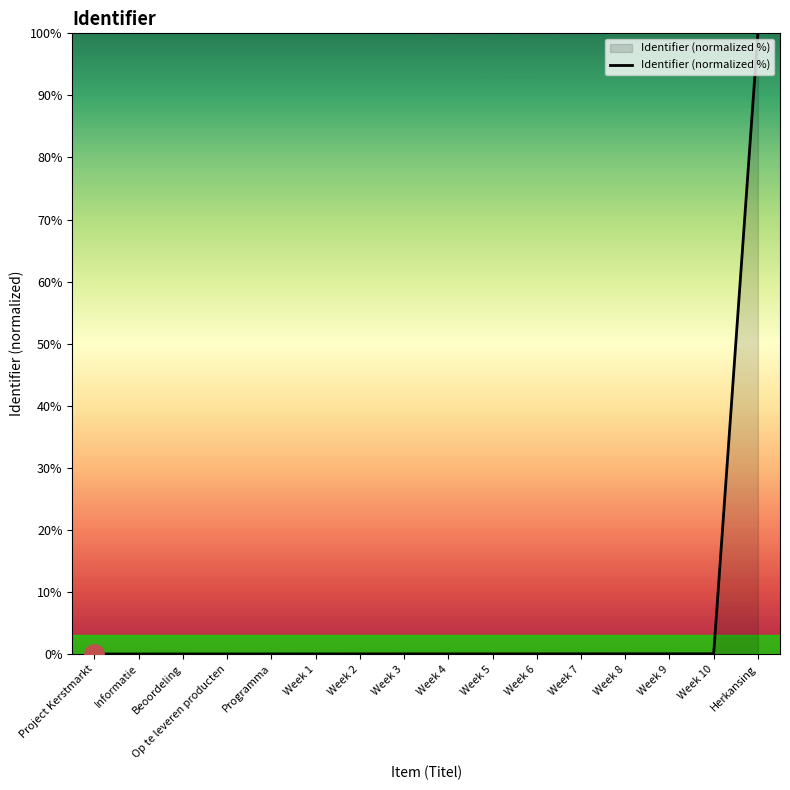

What is the difference between the maximum and minimum values?

100.0